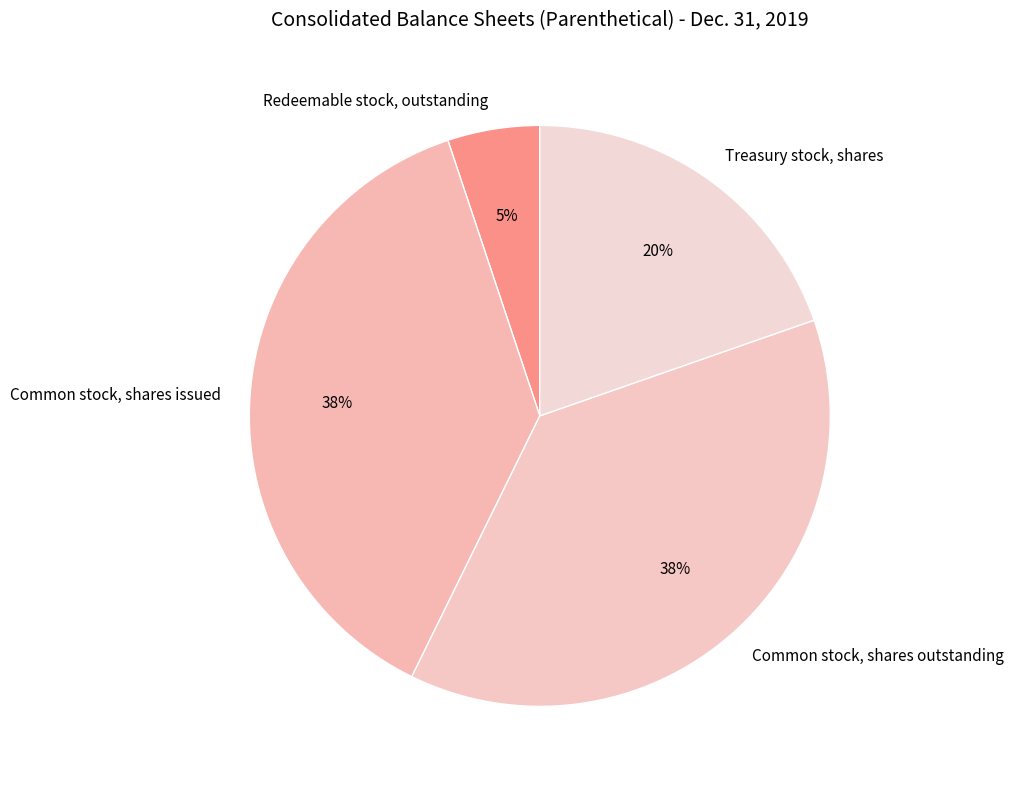

To the nearest percent, what is the combined percentage of Common stock, shares outstanding and Treasury stock, shares?

57%